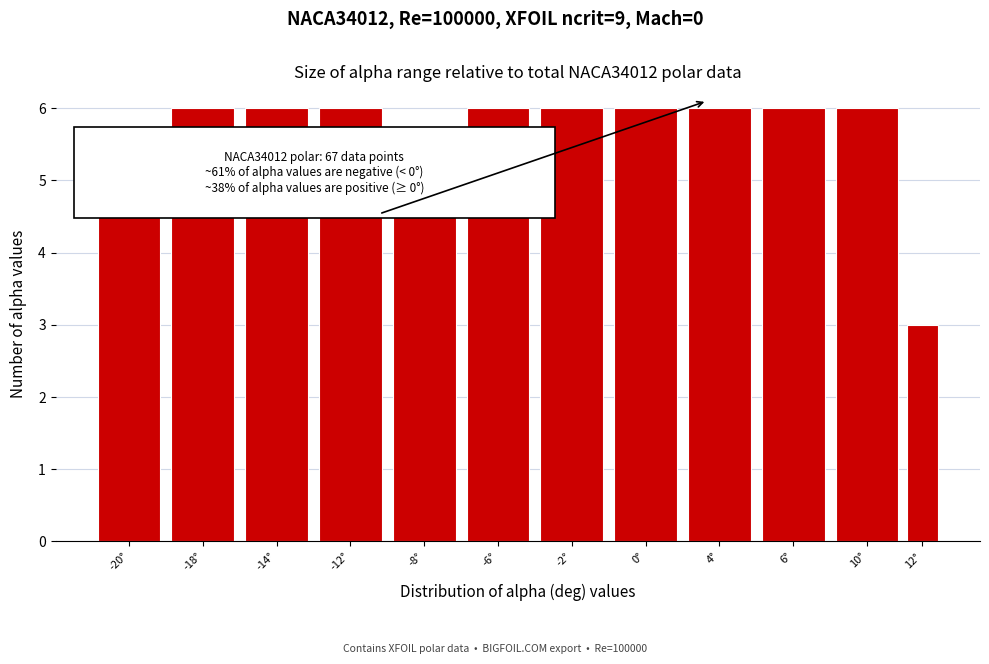

What is the approximate value at -6°?

6